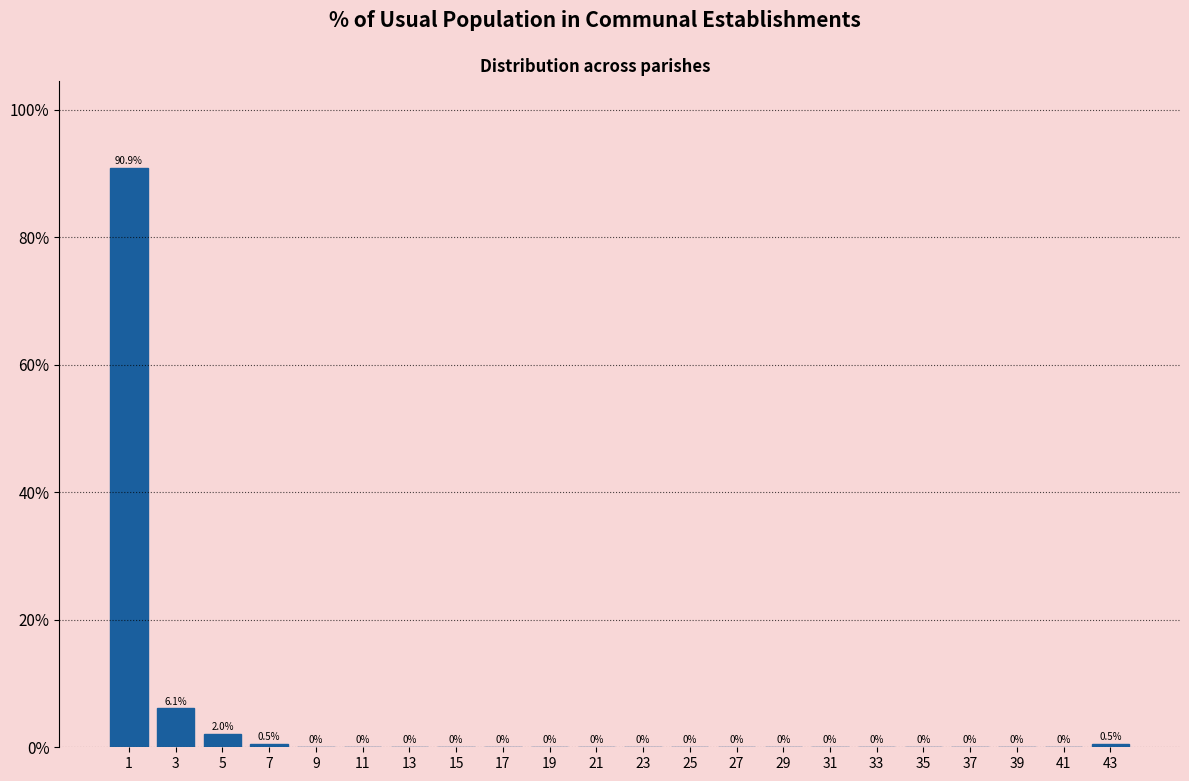

How tall is the bar that spans 42 to 44 on the x-axis?

0.5